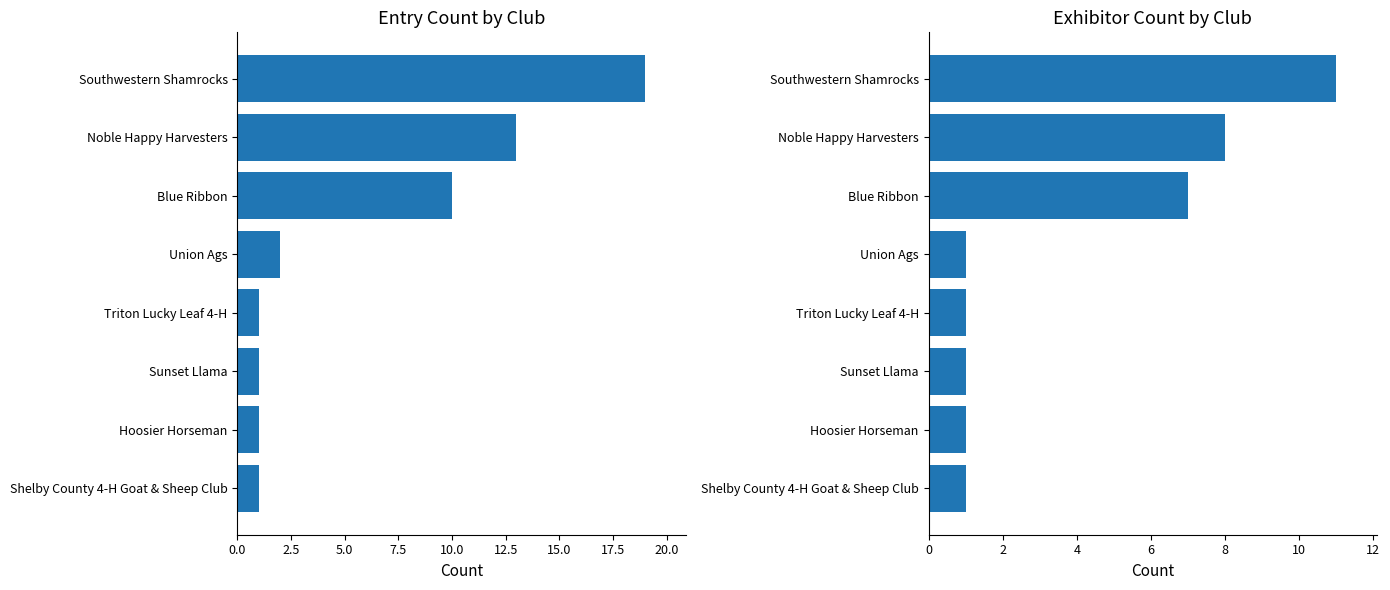

Rank the series by their maximum value, from highest to lowest.

Entry Count, Exhibitor Count